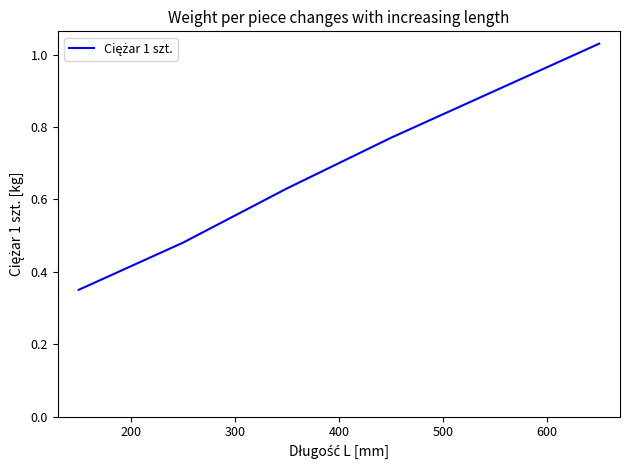

How many distinct data groups are displayed?

1